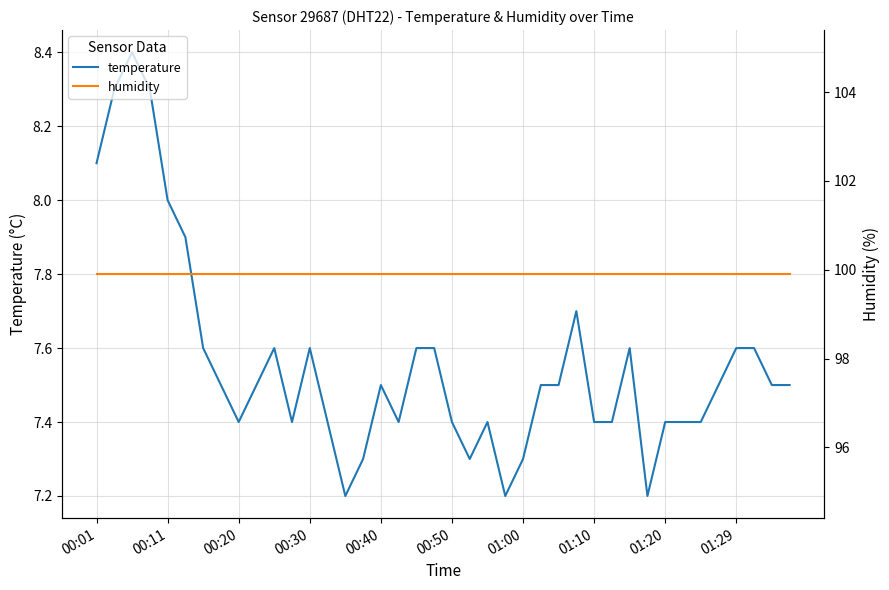

Which series has the widest spread of values?

temperature